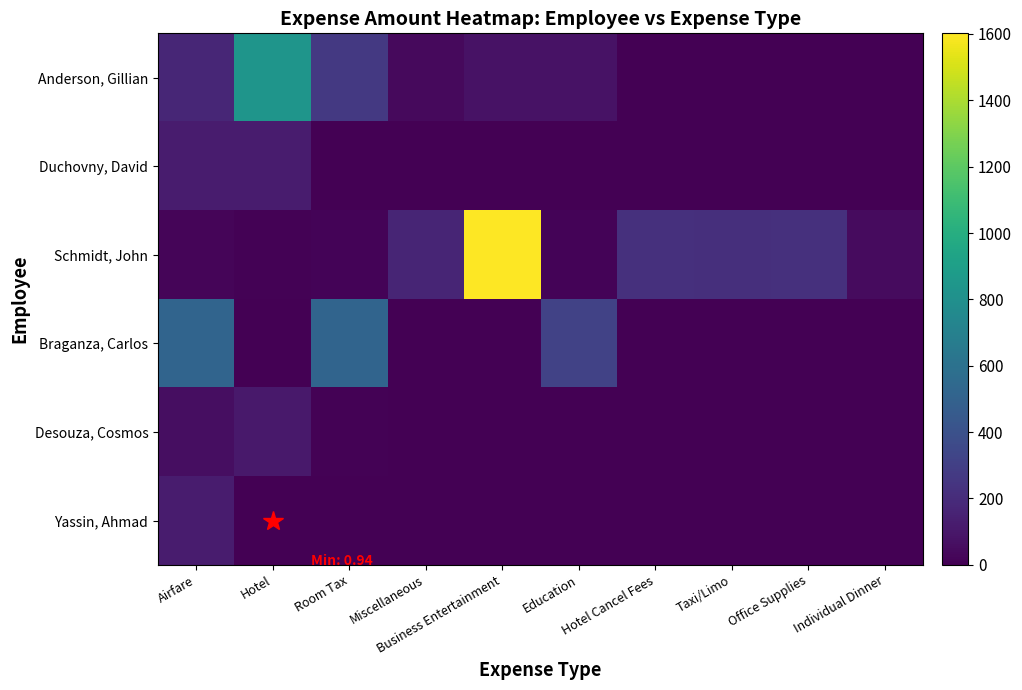

Count the number of data series in this chart.

6